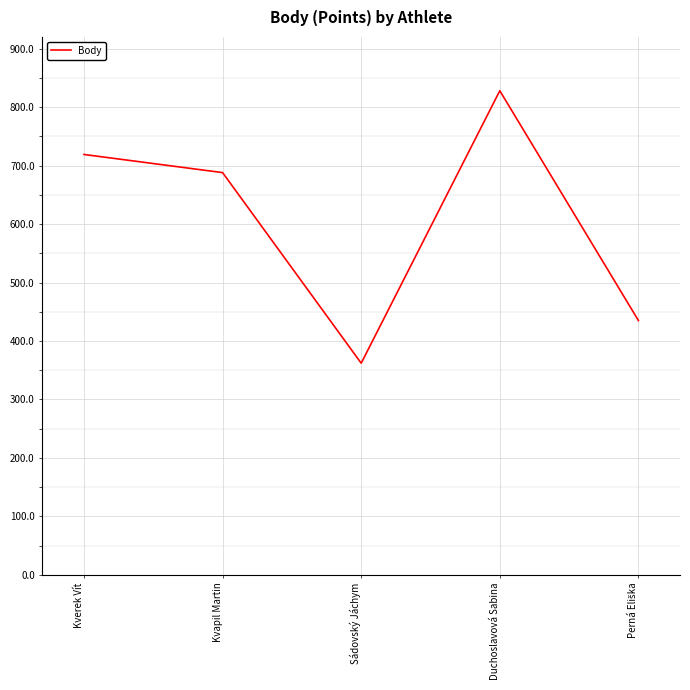

Which category has the lowest value across all series?

Sádovský Jáchym